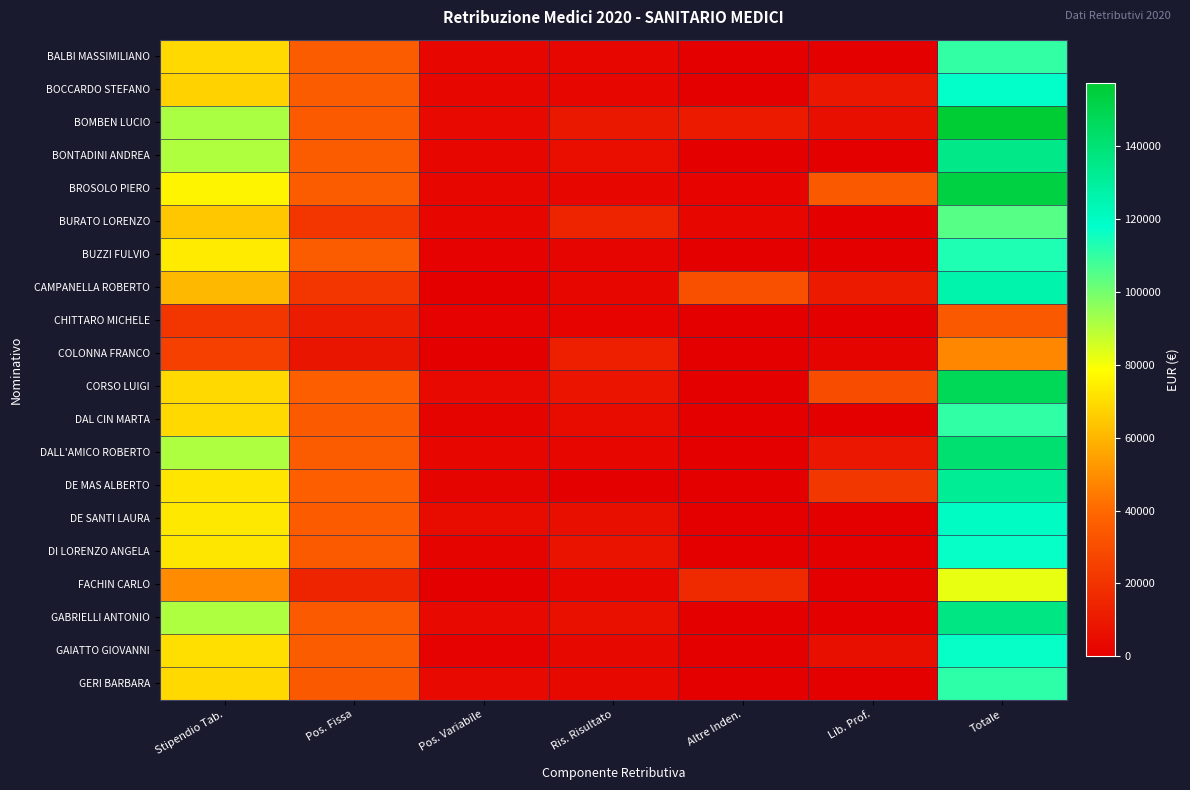

List the series in order of their peak value, highest first.

BOMBEN LUCIO, BROSOLO PIERO, CORSO LUIGI, DALL'AMICO ROBERTO, GABRIELLI ANTONIO, BONTADINI ANDREA, DE MAS ALBERTO, CAMPANELLA ROBERTO, DE SANTI LAURA, BOCCARDO STEFANO, GAIATTO GIOVANNI, DI LORENZO ANGELA, BUZZI FULVIO, GERI BARBARA, DAL CIN MARTA, BALBI MASSIMILIANO, BURATO LORENZO, FACHIN CARLO, COLONNA FRANCO, CHITTARO MICHELE